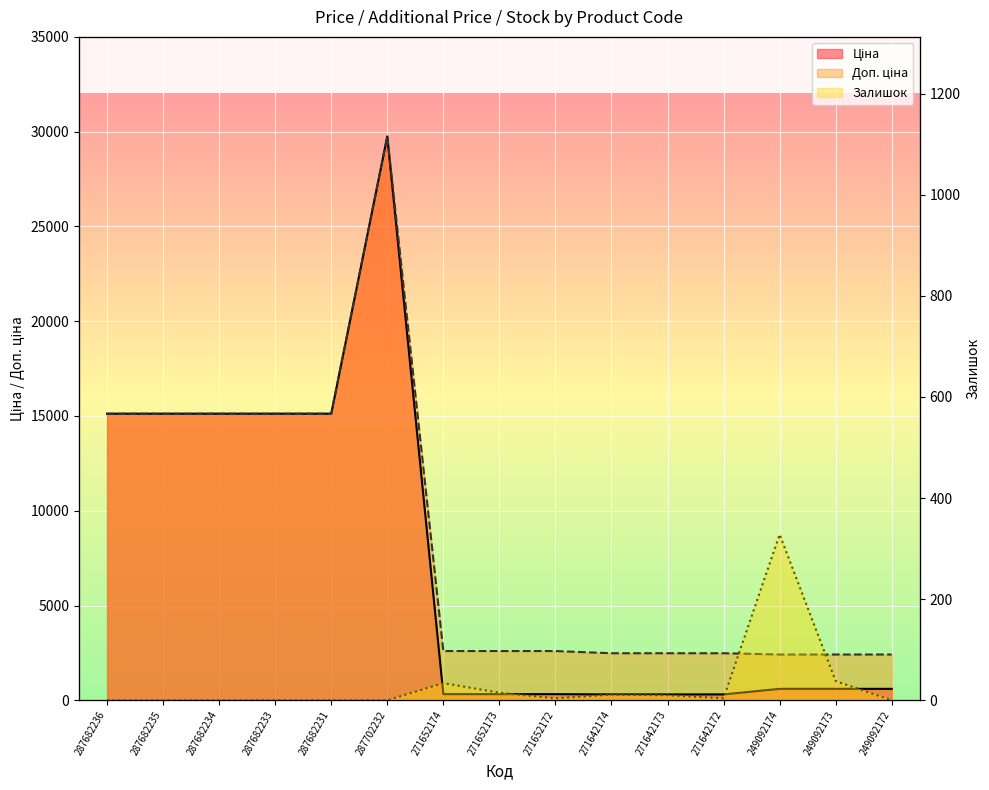

Reading left to right, what are all the values shown in this chart?

Ціна: 15120.0	15120.0	15120.0	15120.0	15120.0	29747.2	324.8	324.8	324.8	310.3	310.3	310.3	603.7	603.7	603.7
Доп. ціна: 15120.0	15120.0	15120.0	15120.0	15120.0	29747.2	2598.3	2598.3	2598.3	2482.4	2482.4	2482.4	2414.8	2414.8	2414.8
Залишок: 0.0	0.0	0.0	0.0	0.0	0.0	34.0	15.0	4.0	11.0	10.0	4.0	328.0	38.0	0.0